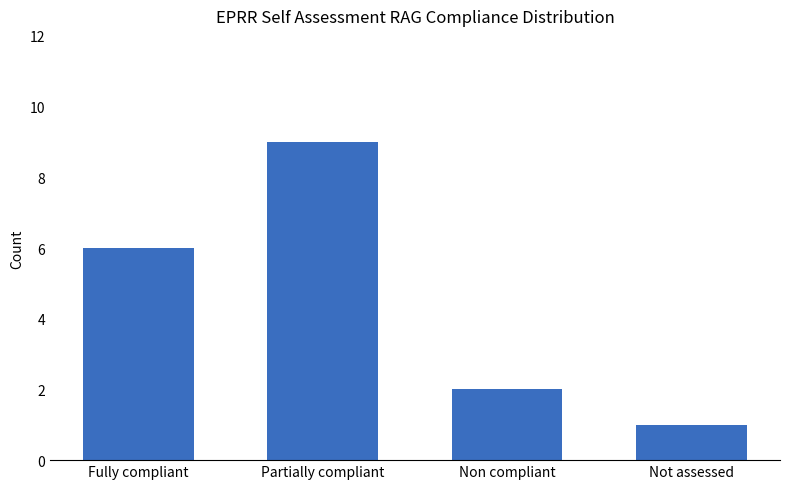

Count the values in the range 2 to 9.

3